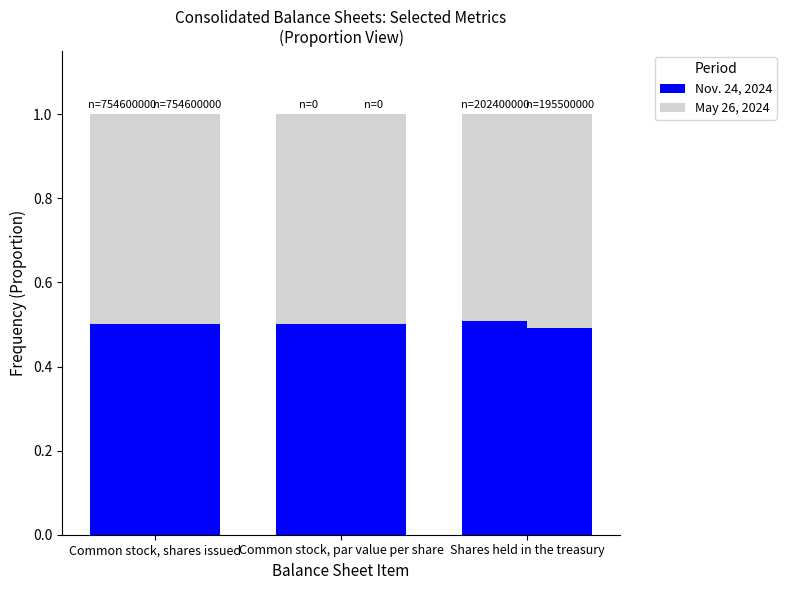

Where is May 26, 2024 (complement) nearest to the value 0?

Common stock, shares issued